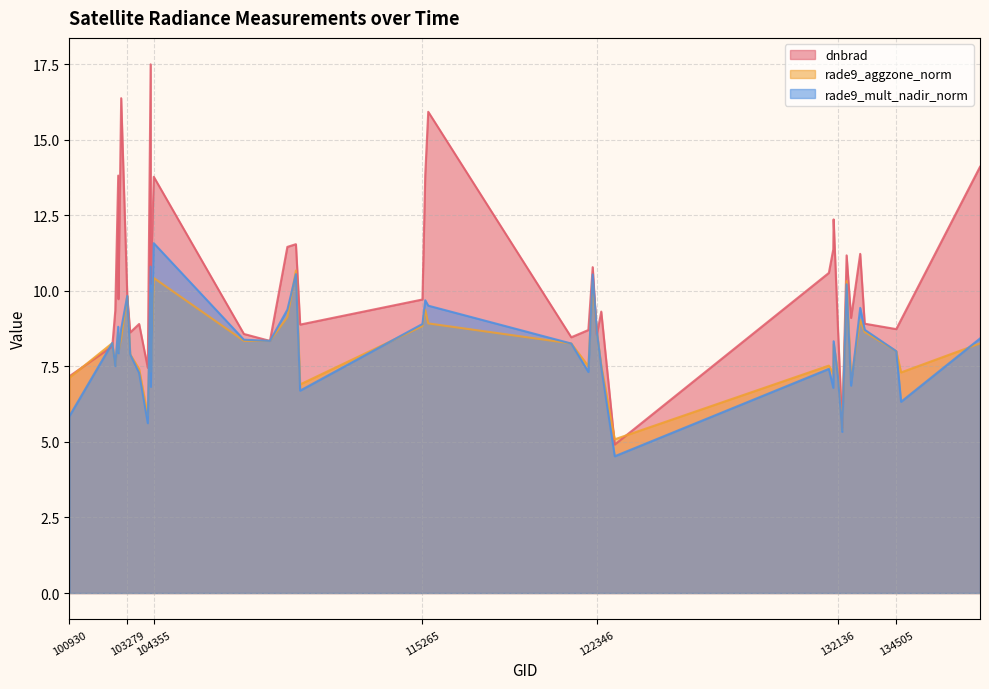

True or false: rade9_aggzone_norm has more than 2 interior local peaks.

True